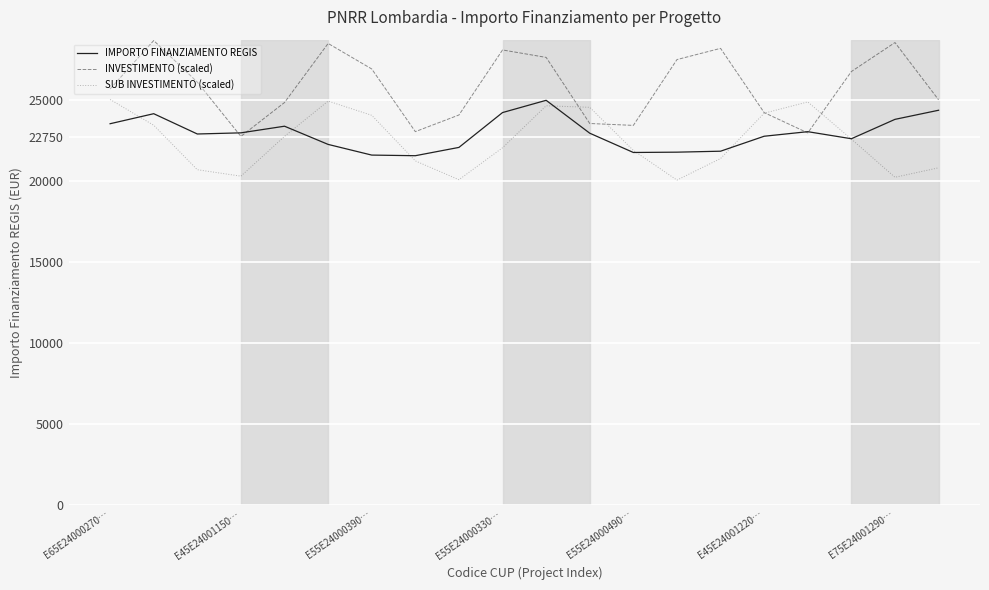

Which series has the largest range (max minus min)?

INVESTIMENTO (scaled)